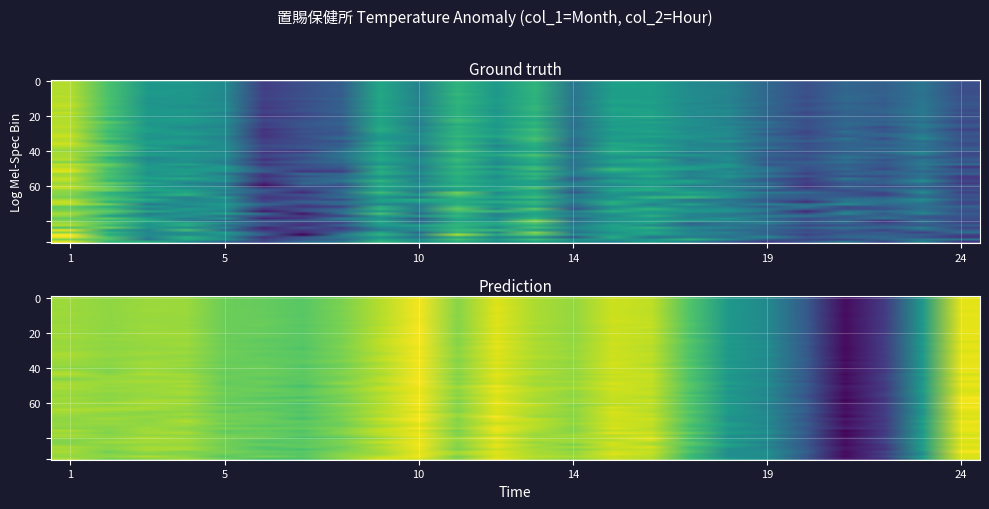

How many data points in Month 1 are less than -2?

10